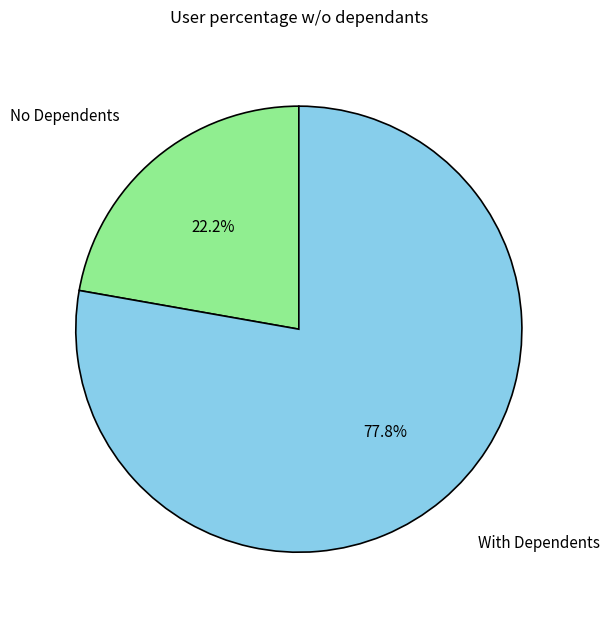

How much of the chart is everything except No Dependents?

77.8%